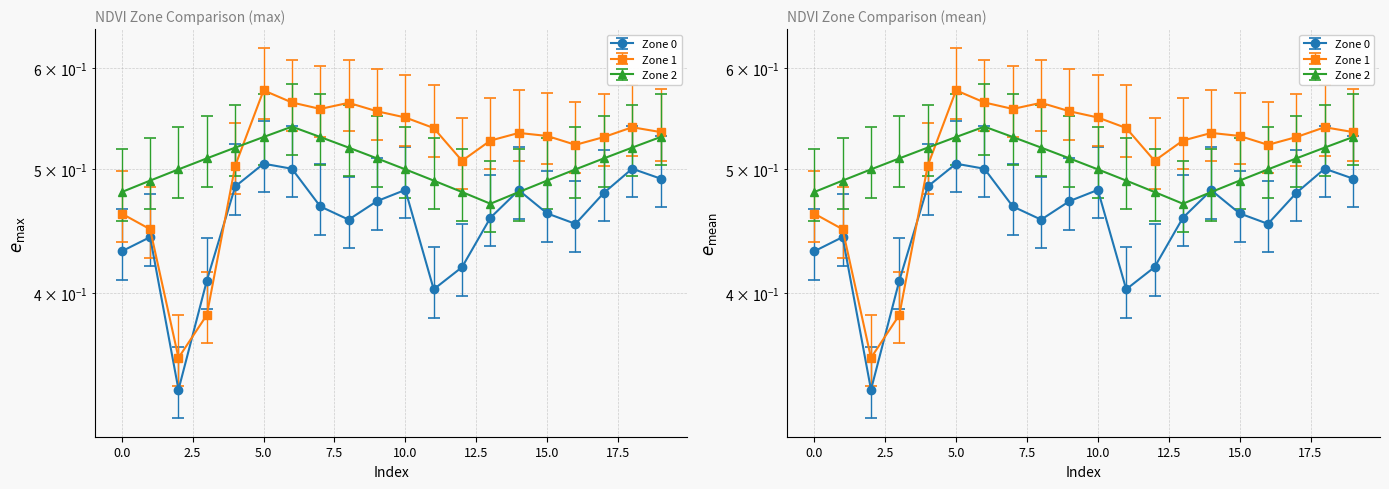

Reading left to right, what are all the values shown in this chart?

Zone 0: 0=0.4	1=0.4	2=0.3	3=0.4	4=0.5	5=0.5	6=0.5	7=0.5	8=0.5	9=0.5	10=0.5	11=0.4	12=0.4	13=0.5	14=0.5	15=0.5	16=0.5	17=0.5	18=0.5	19=0.5
Zone 1: 0=0.5	1=0.4	2=0.4	3=0.4	4=0.5	5=0.6	6=0.6	7=0.6	8=0.6	9=0.6	10=0.5	11=0.5	12=0.5	13=0.5	14=0.5	15=0.5	16=0.5	17=0.5	18=0.5	19=0.5
Zone 2: 0=0.5	1=0.5	2=0.5	3=0.5	4=0.5	5=0.5	6=0.5	7=0.5	8=0.5	9=0.5	10=0.5	11=0.5	12=0.5	13=0.5	14=0.5	15=0.5	16=0.5	17=0.5	18=0.5	19=0.5